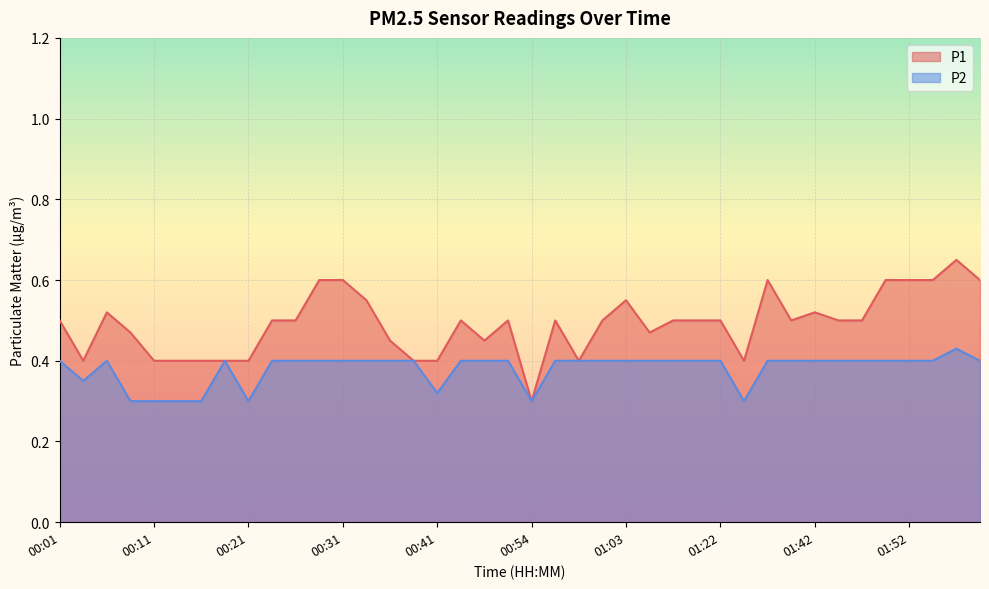

How many series are shown in this chart?

2